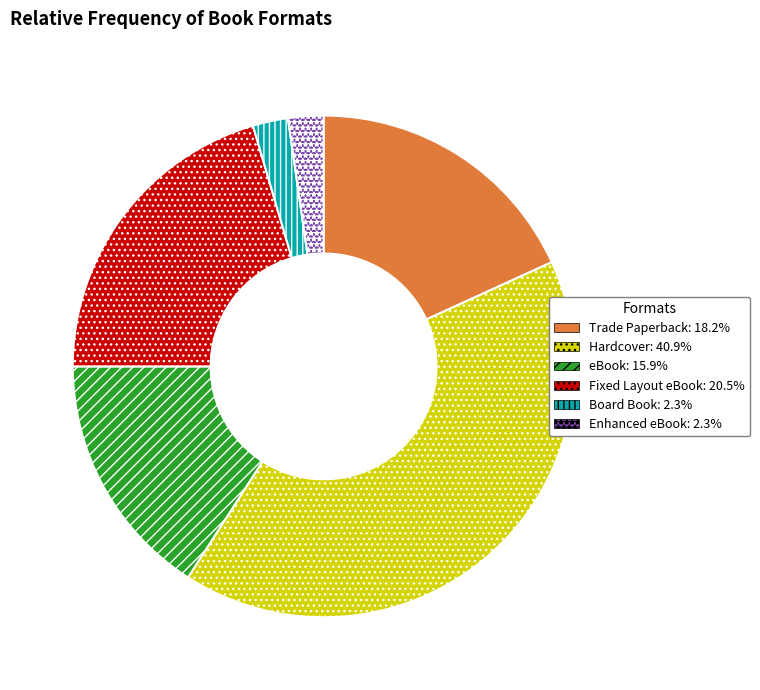

Combined, do Fixed Layout eBook and Board Book account for over 50%?

No